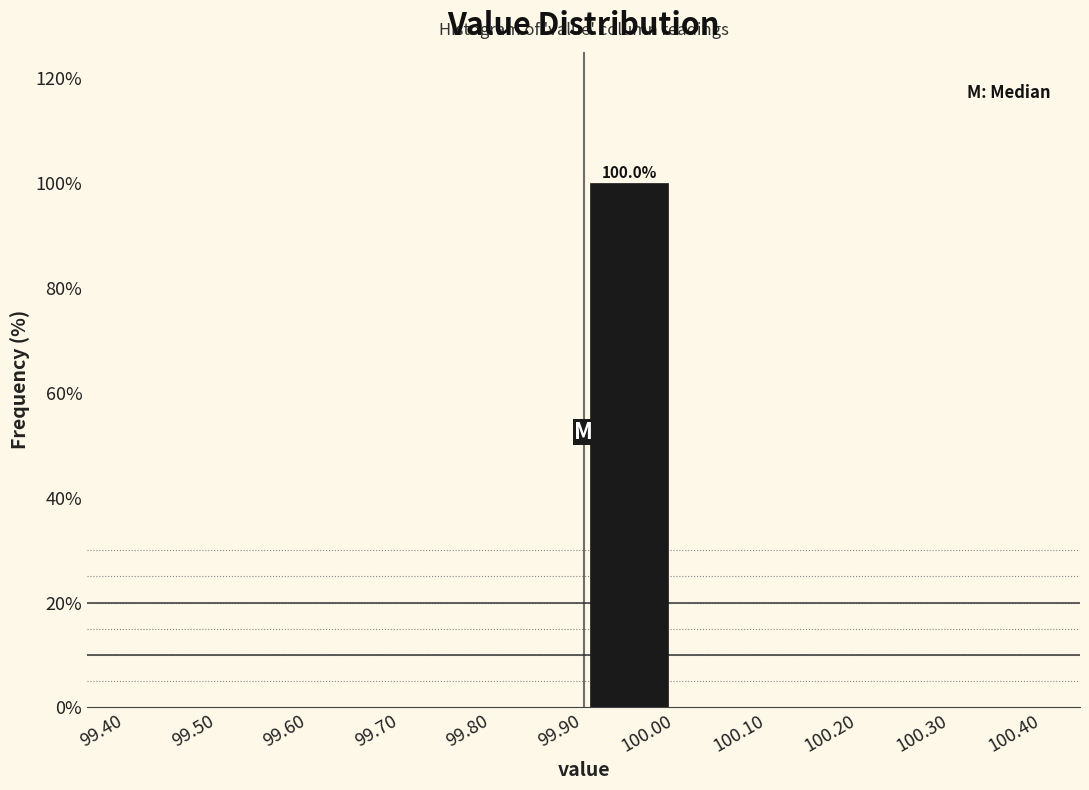

Which range on the x-axis has the tallest bar?

99.90 to 100.00